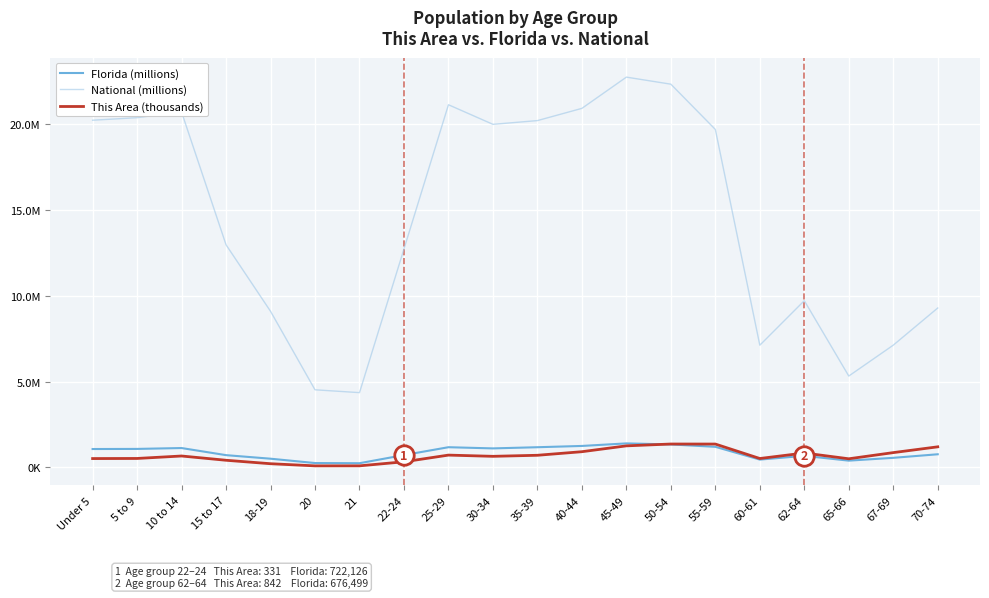

At how many categories does at least one series exceed 7?

17